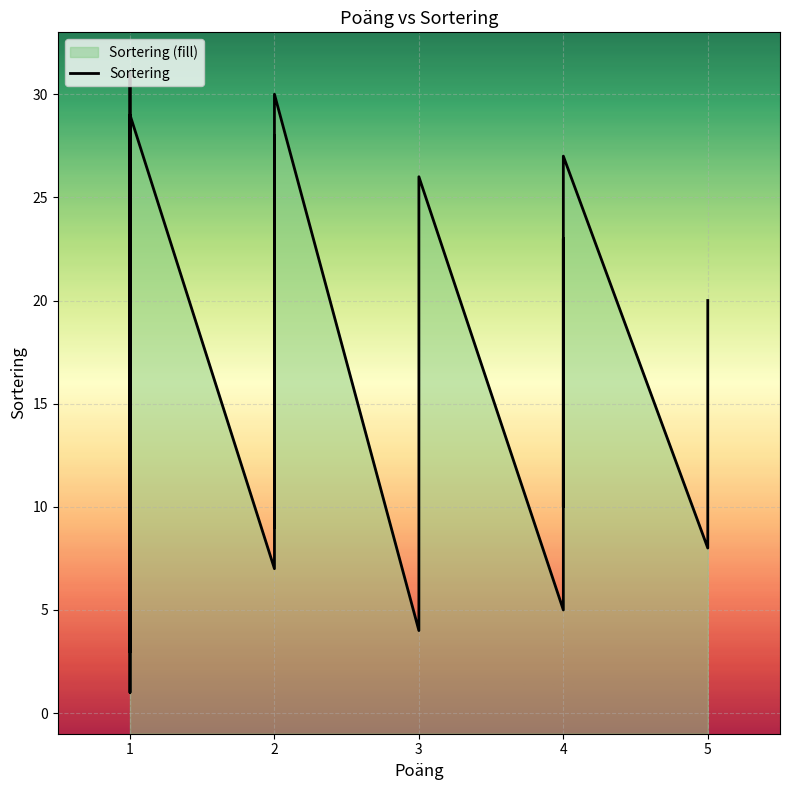

Between 18 and 21, which is larger?

21